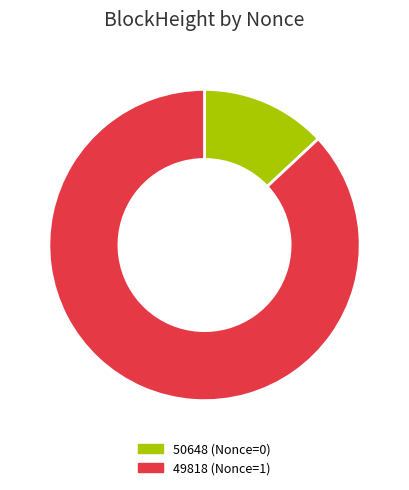

The 50648 slice represents 13% of the pie. True or false?

True